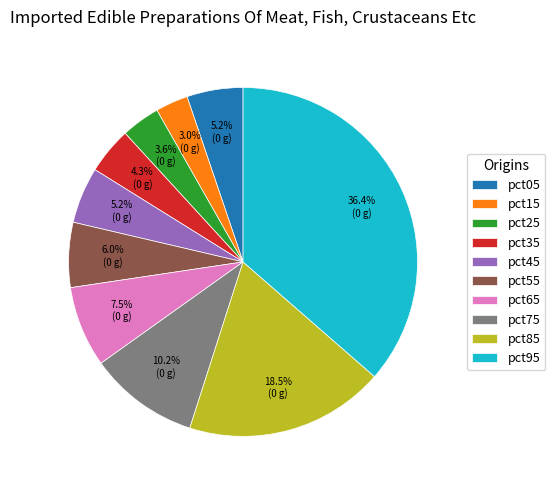

Between pct45 and pct55, which is larger?

pct55